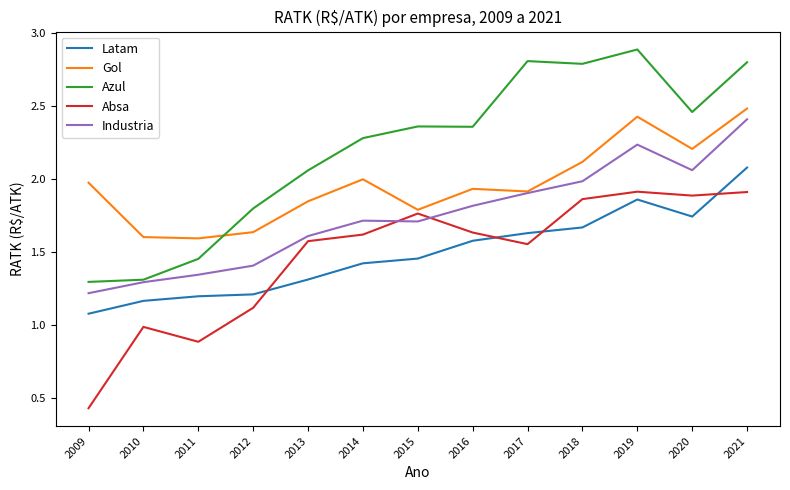

What is the greatest value displayed?

2.9